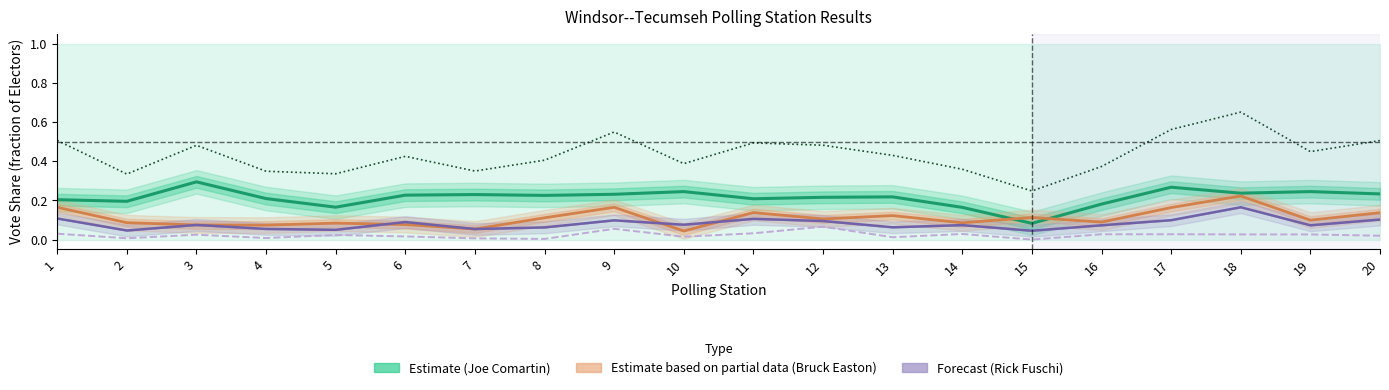

At how many categories does at least one series exceed 0?

20